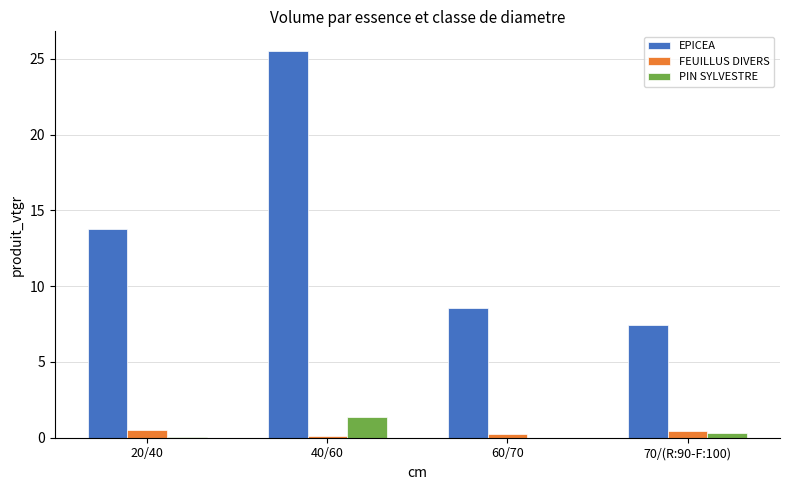

Does the chart contain stacked bars?

No